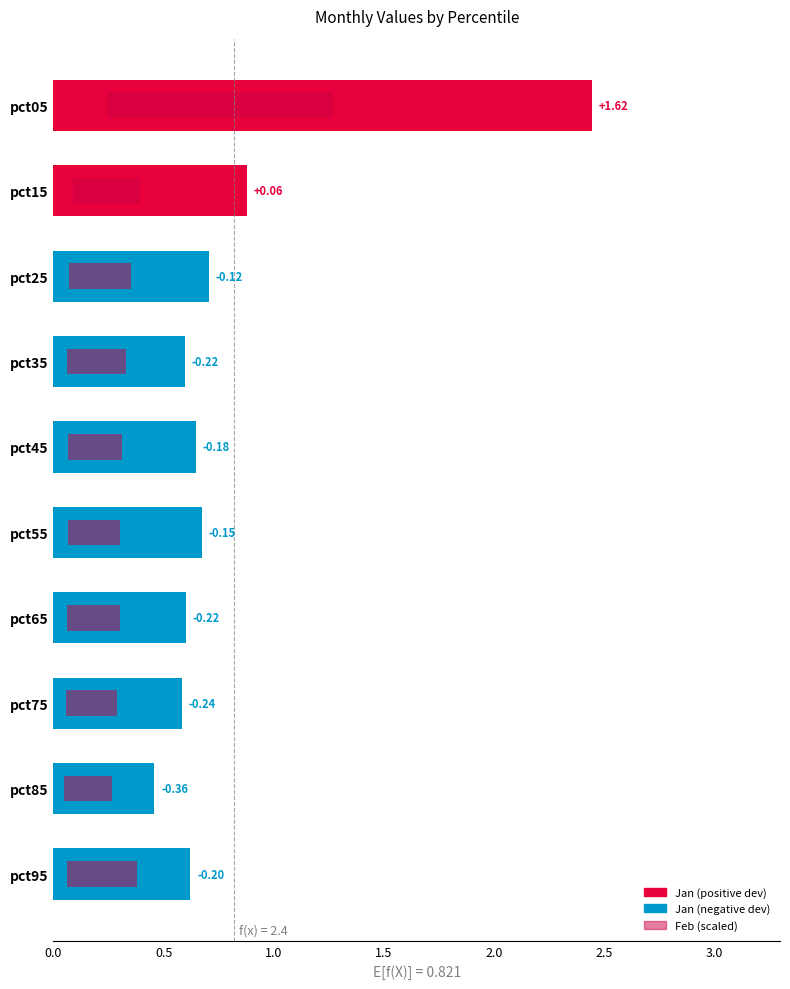

What is the maximum value for Jan?

2.4